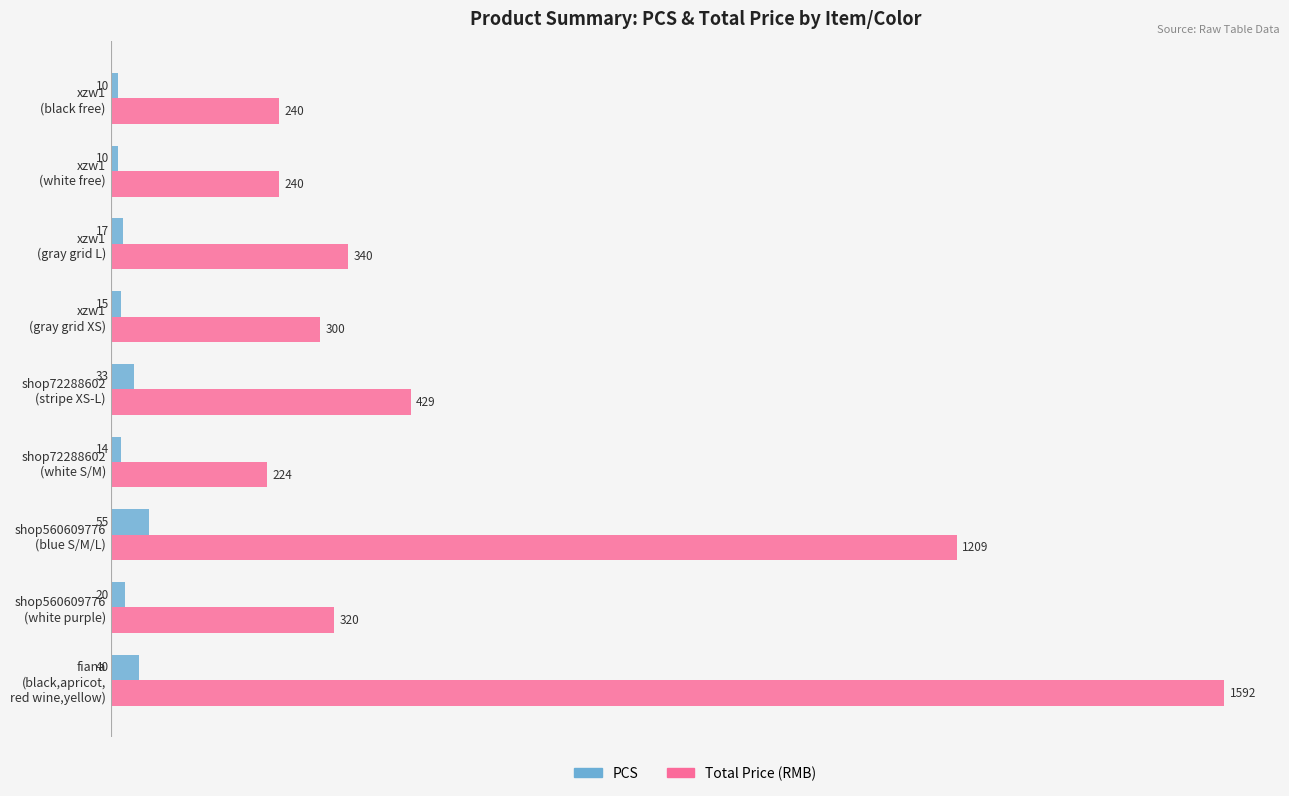

What are all the series names shown in the legend?

PCS, Total Price (RMB)